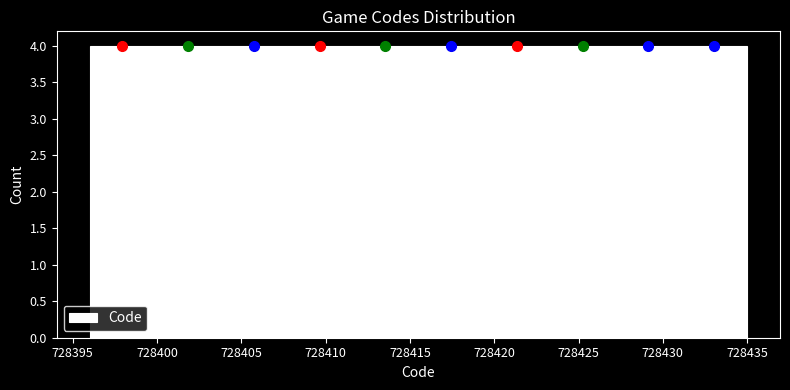

Reading left to right, transcribe this chart: for each bar, give the range it covers on the x-axis and its height. Neither the bar edges nor the heights are printed on the chart, so give them approximately, as read against the axes.

728396.0 to 728399.9: 4
728399.9 to 728403.8: 4
728403.8 to 728407.7: 4
728407.7 to 728411.6: 4
728411.6 to 728415.5: 4
728415.5 to 728419.4: 4
728419.4 to 728423.3: 4
728423.3 to 728427.2: 4
728427.2 to 728431.1: 4
728431.1 to 728435.0: 4